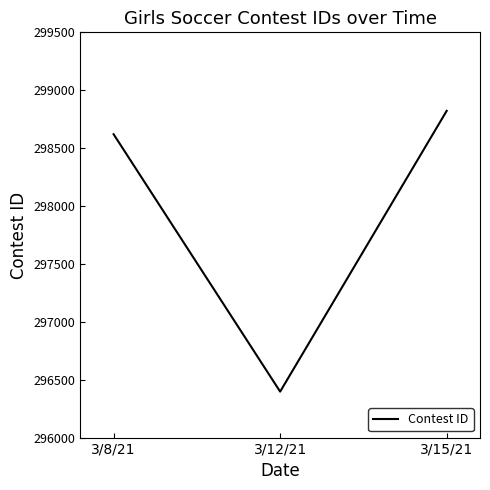

List the labels in order of value, largest first.

3/15/21, 3/8/21, 3/12/21